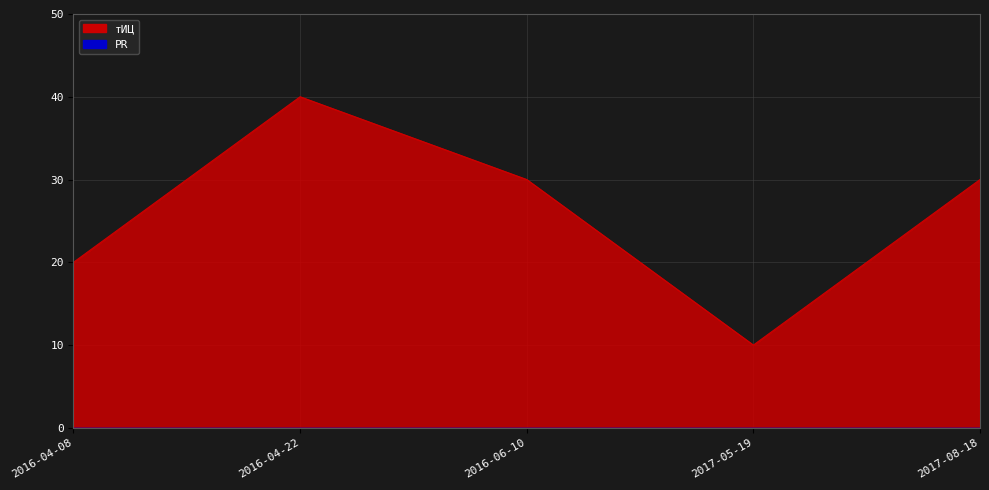

What is the change in value from 2016-04-22 to 2017-08-18?

-10